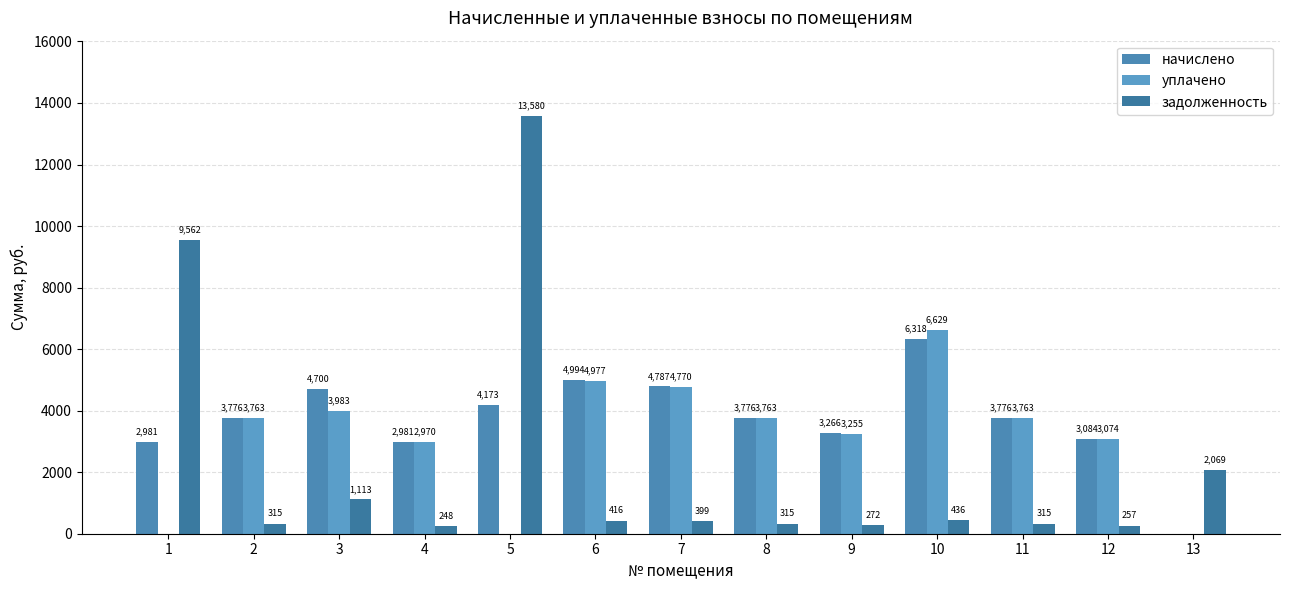

Does the chart contain stacked bars?

No